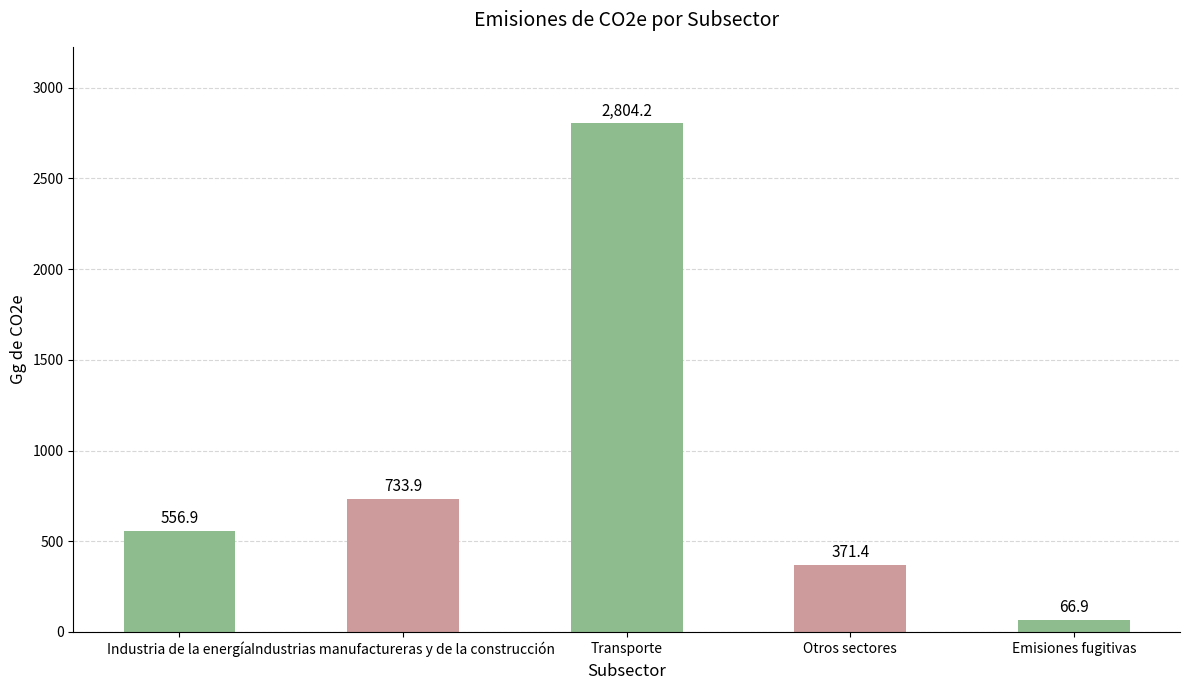

What is the value of the 2nd bar from the left?

733.9